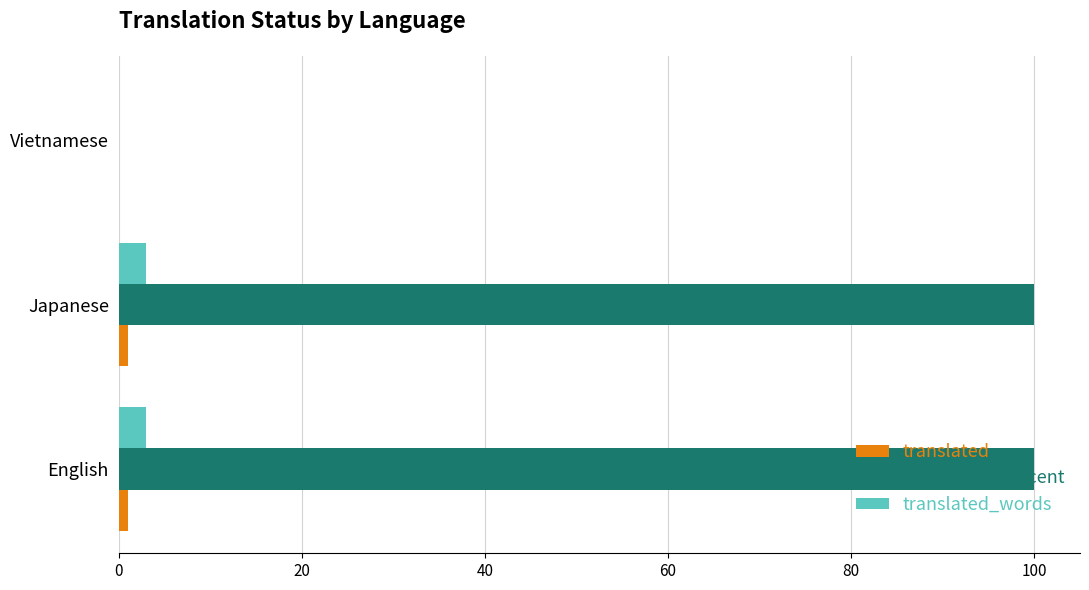

What is the maximum value shown in the chart?

100